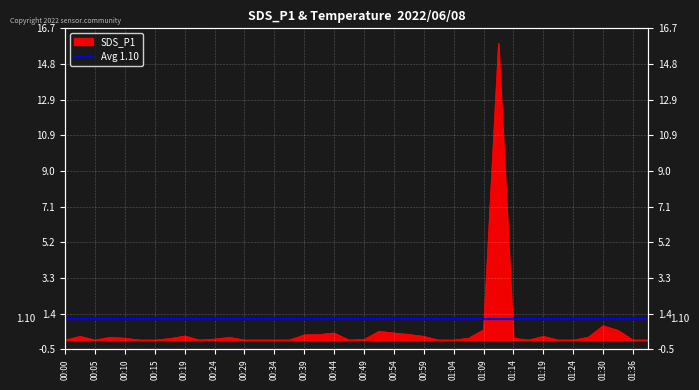

What is the label of the 13th point from the left?

00:29